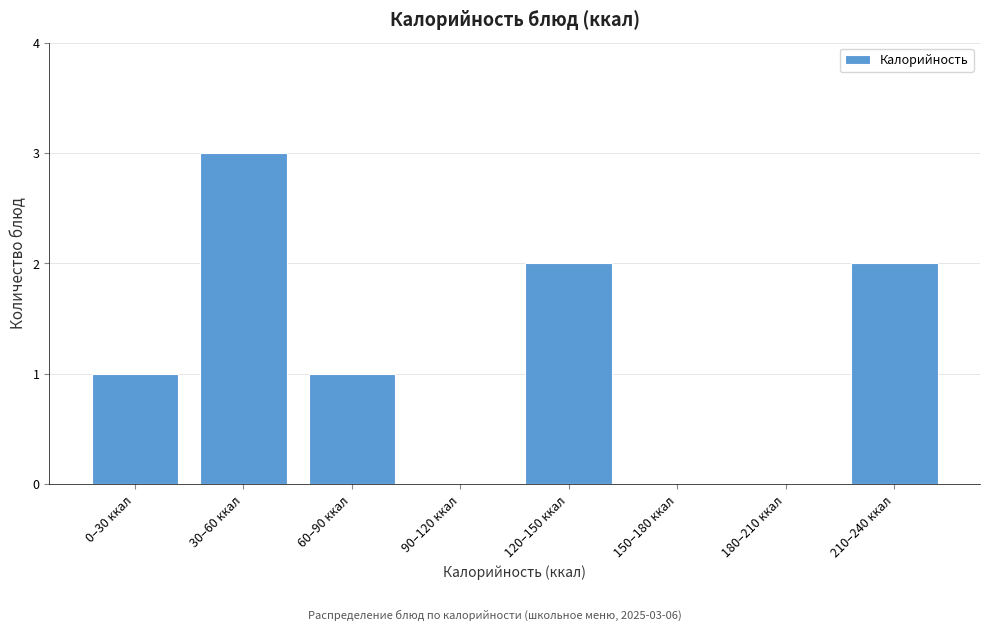

Reading right to left, list all the values displayed in this chart.

210–240 ккал=2	180–210 ккал=0	150–180 ккал=0	120–150 ккал=2	90–120 ккал=0	60–90 ккал=1	30–60 ккал=3	0–30 ккал=1